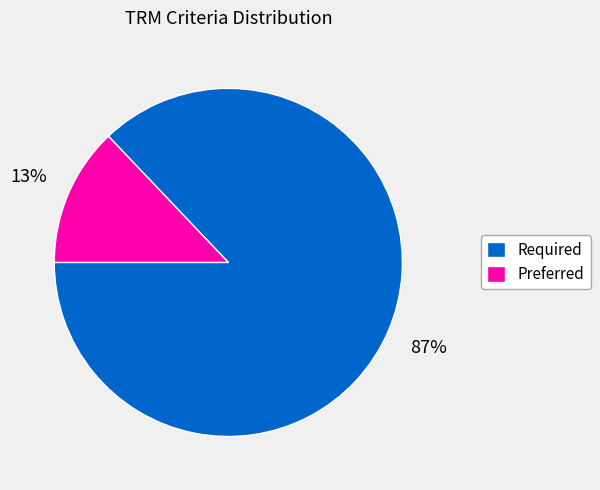

Which slice is the largest?

Required